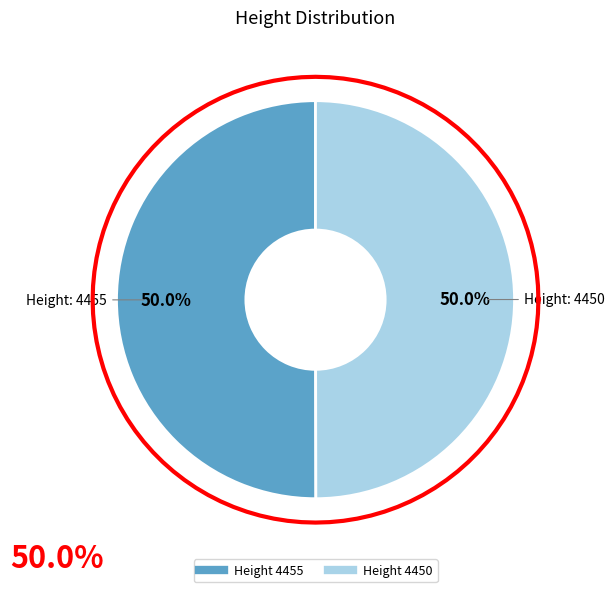

Is 4455 the majority of the pie?

Yes